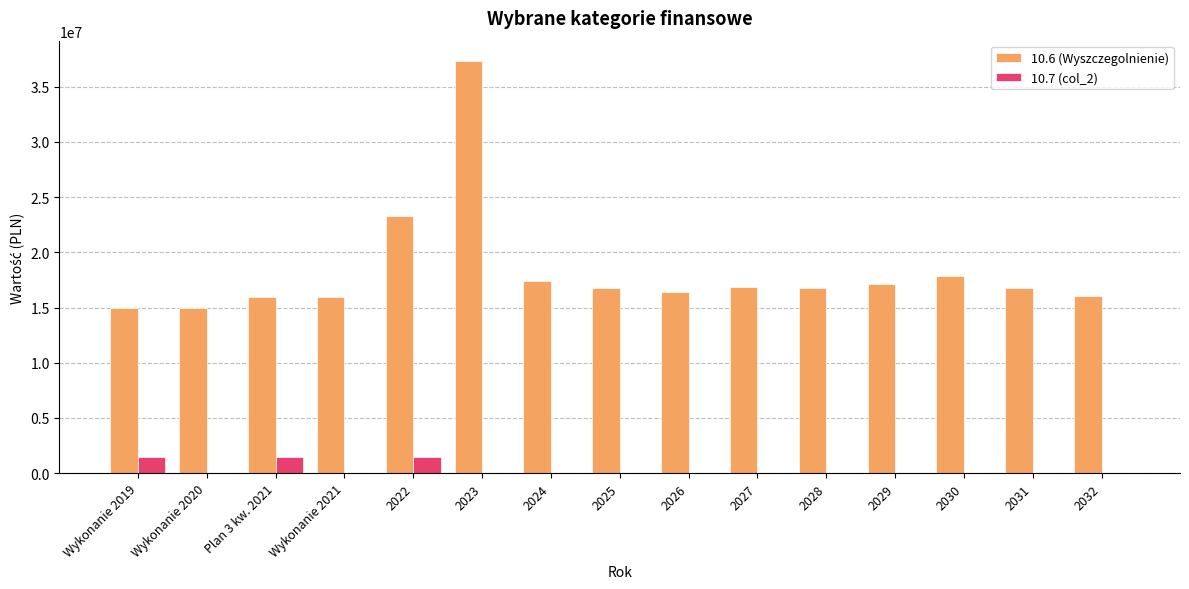

What is the difference between the 10.7 (col_2) values at 2030 and Plan 3 kw. 2021?

1500000